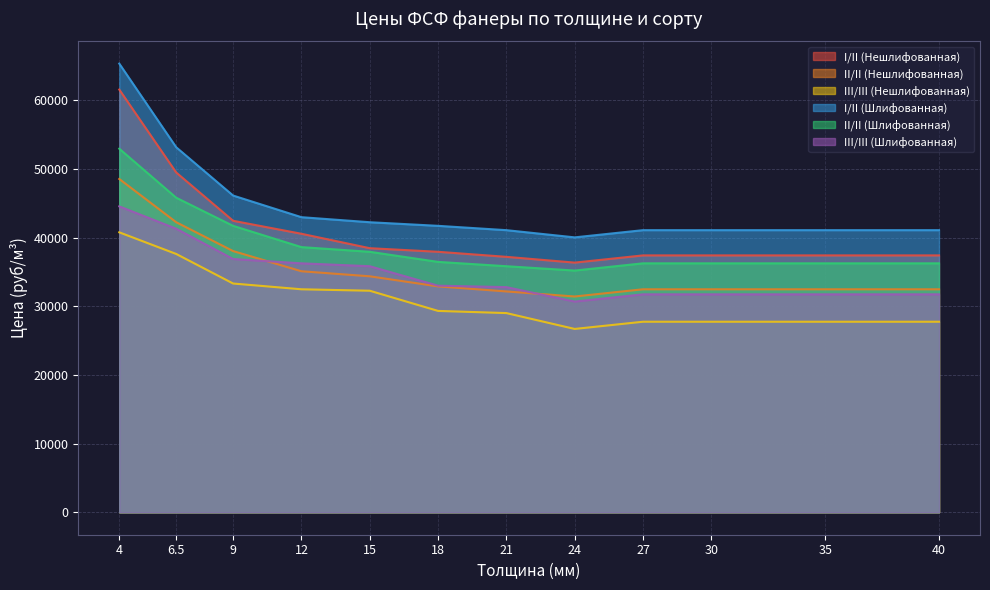

At which label does I/II (Нешлифованная) reach its peak?

4